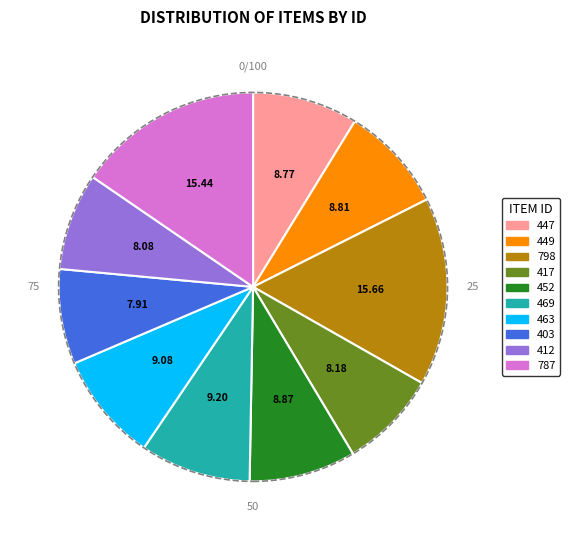

Approximately how many times larger is the value at 412 compared to 452?

0.9